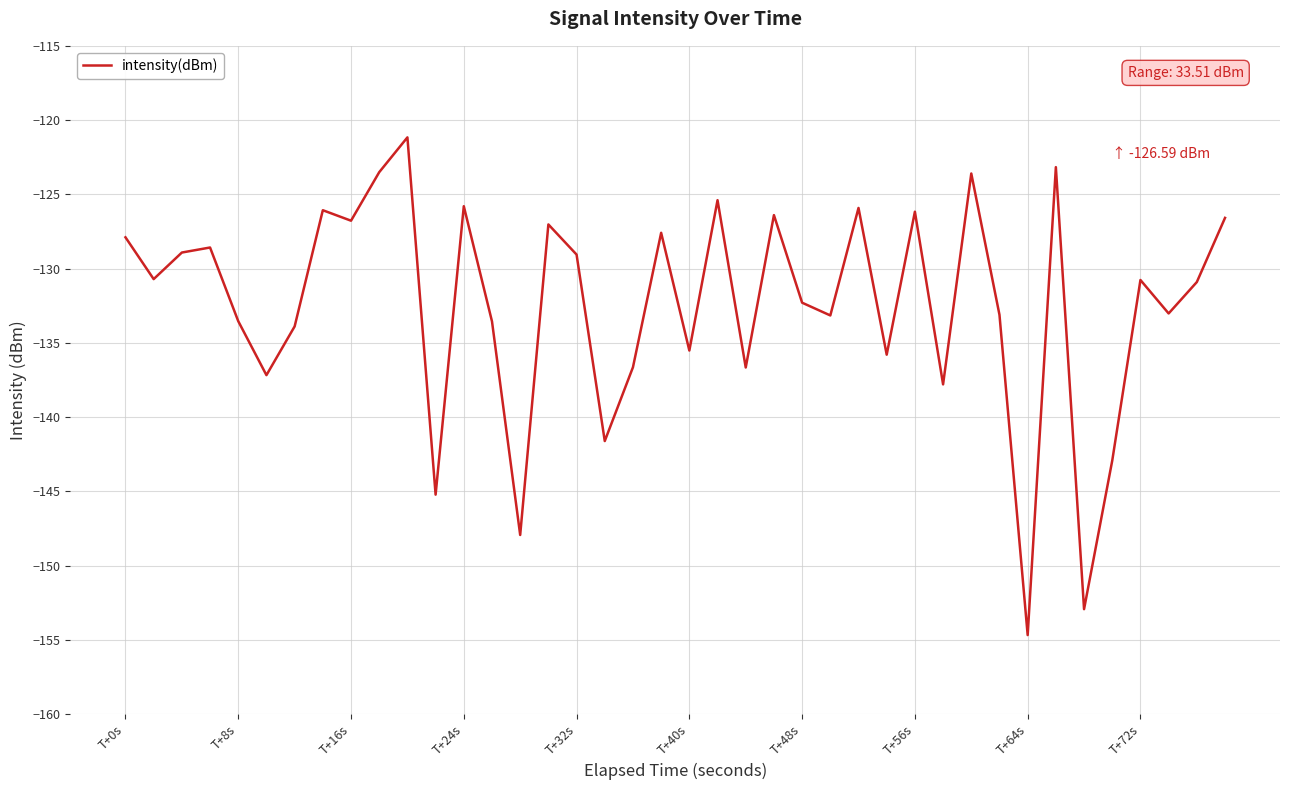

Is this an area chart (filled region under the line)?

No